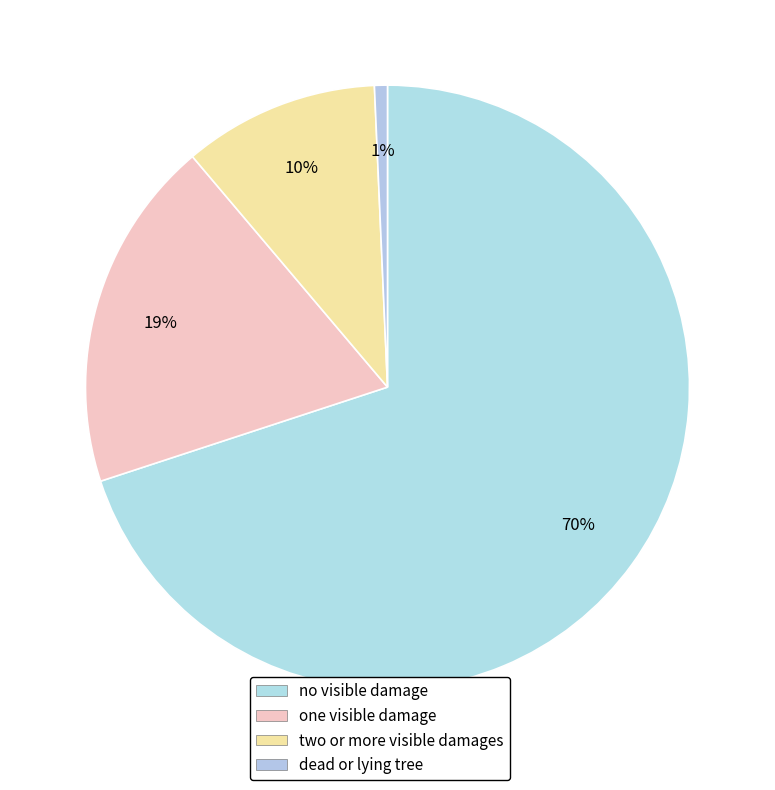

Is it true that one visible damage is 8% of the pie?

False